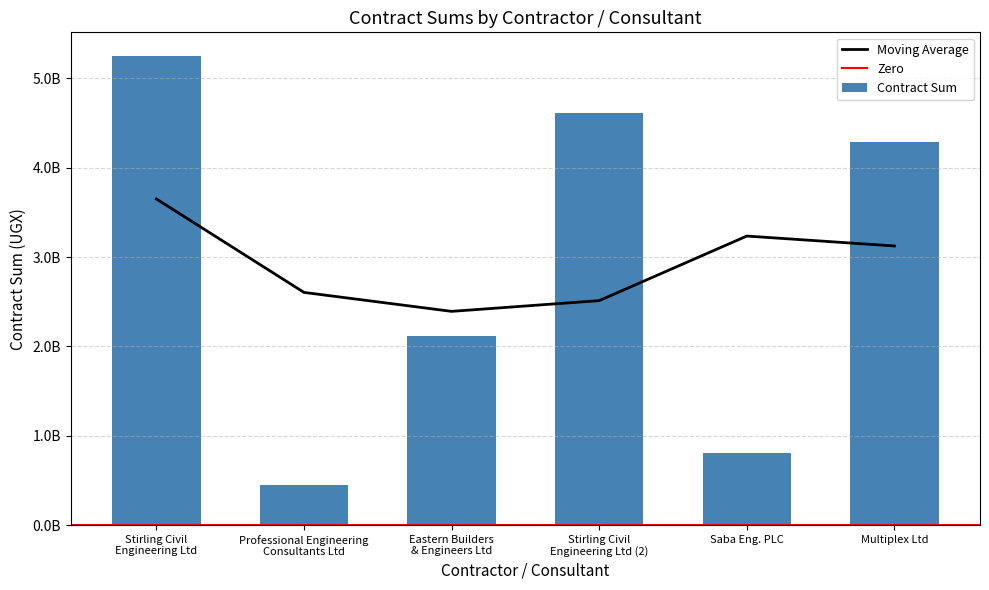

How many data points does each series have?

6